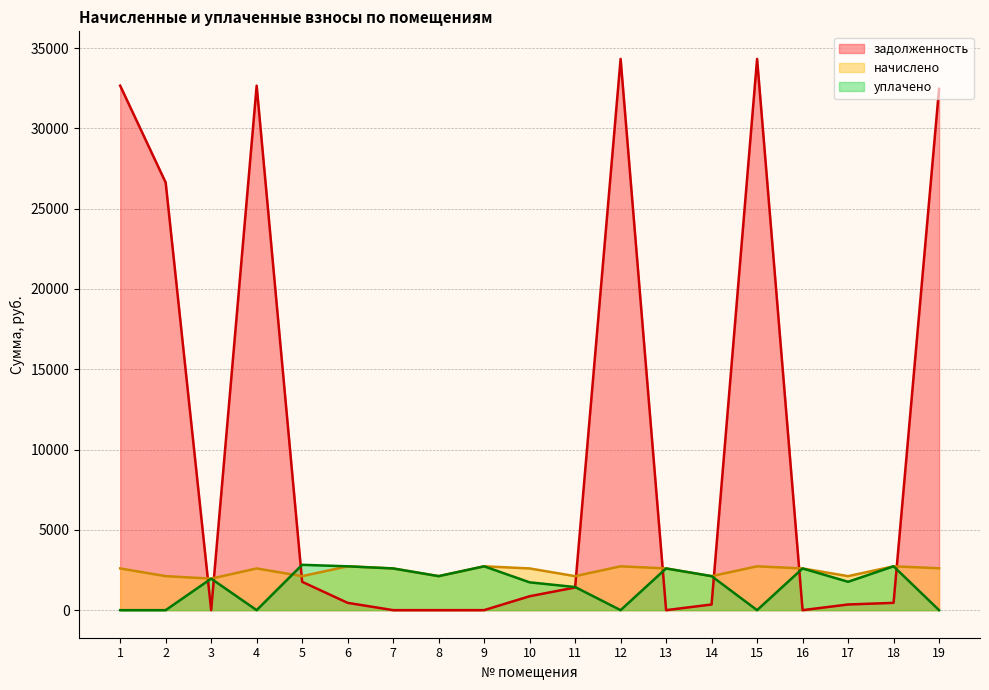

What is the spread (max minus min) of values at 4?

32659.3